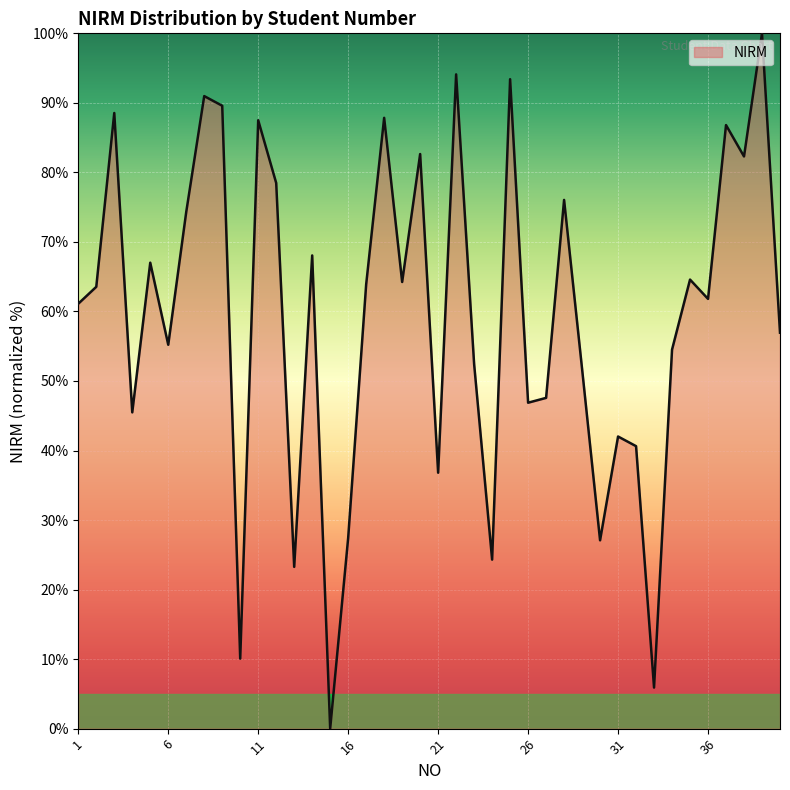

What is the maximum value shown in the chart?

100.0